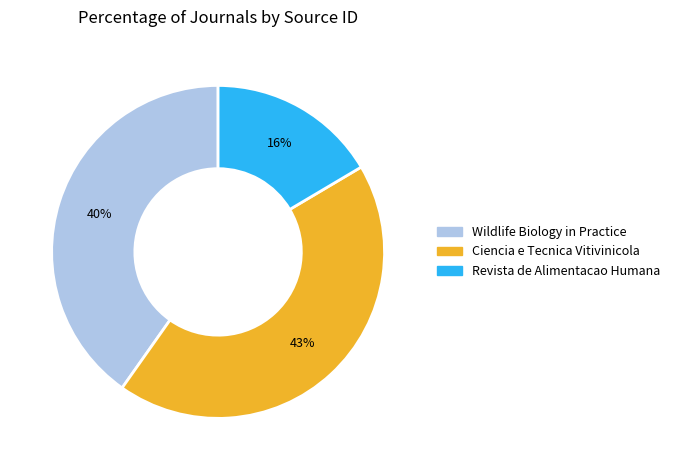

Is the sum of Ciencia e Tecnica Vitivinicola and Revista de Alimentacao Humana greater than half?

Yes